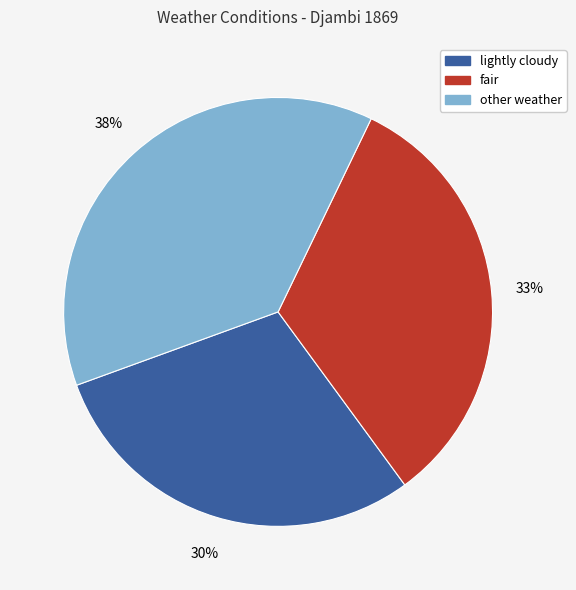

Is the sum of other weather and fair greater than half?

Yes